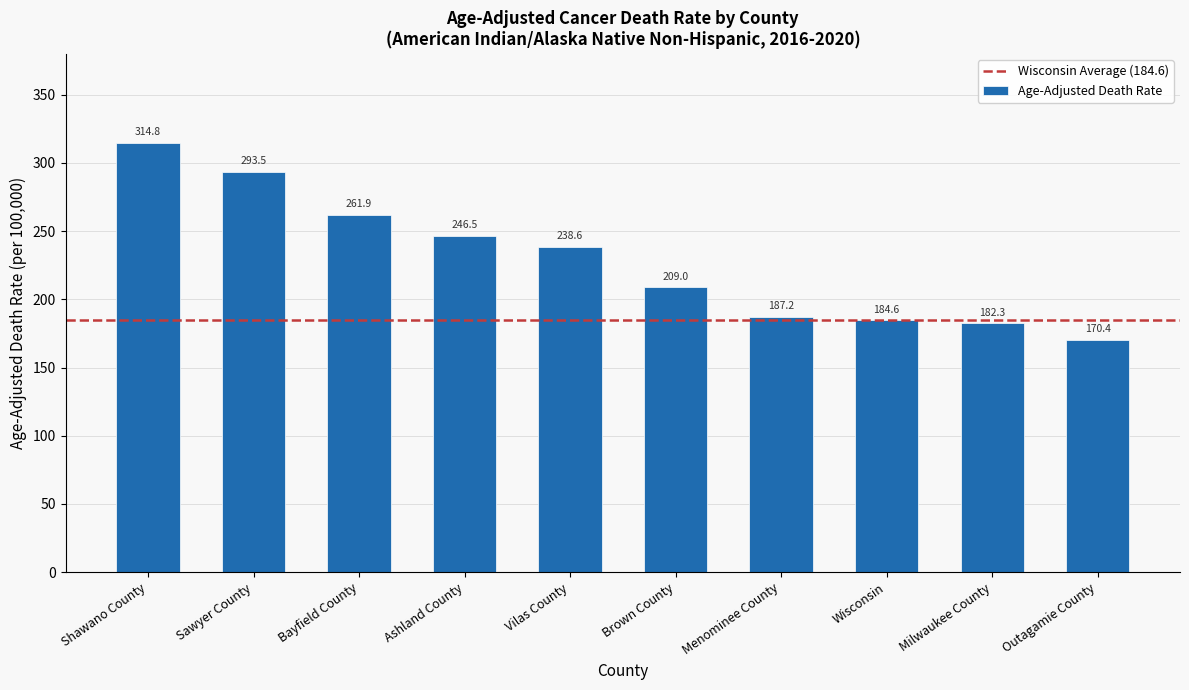

Which category has the lowest value across all series?

Outagamie County